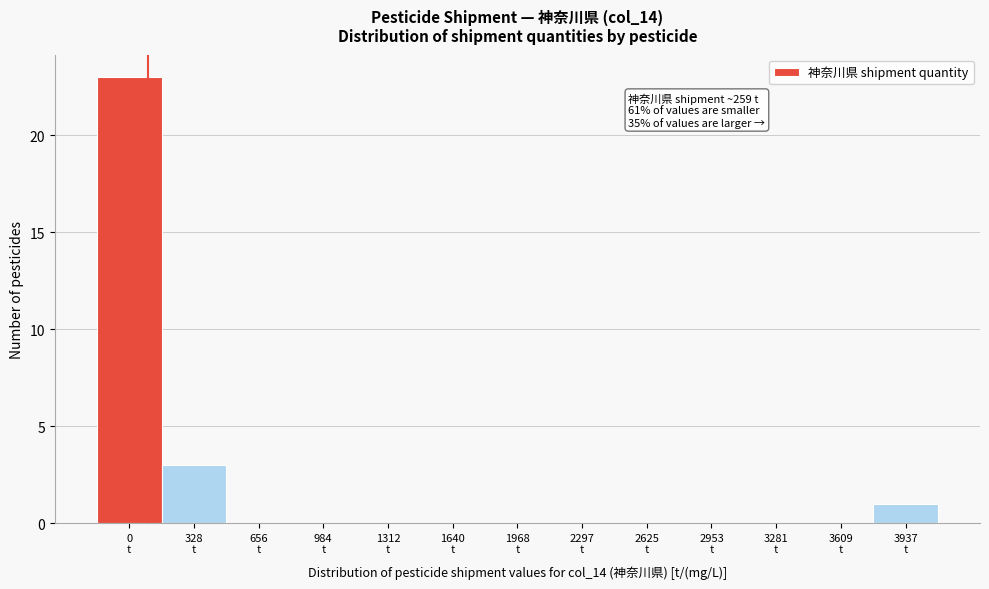

What is the sum of all values?

27